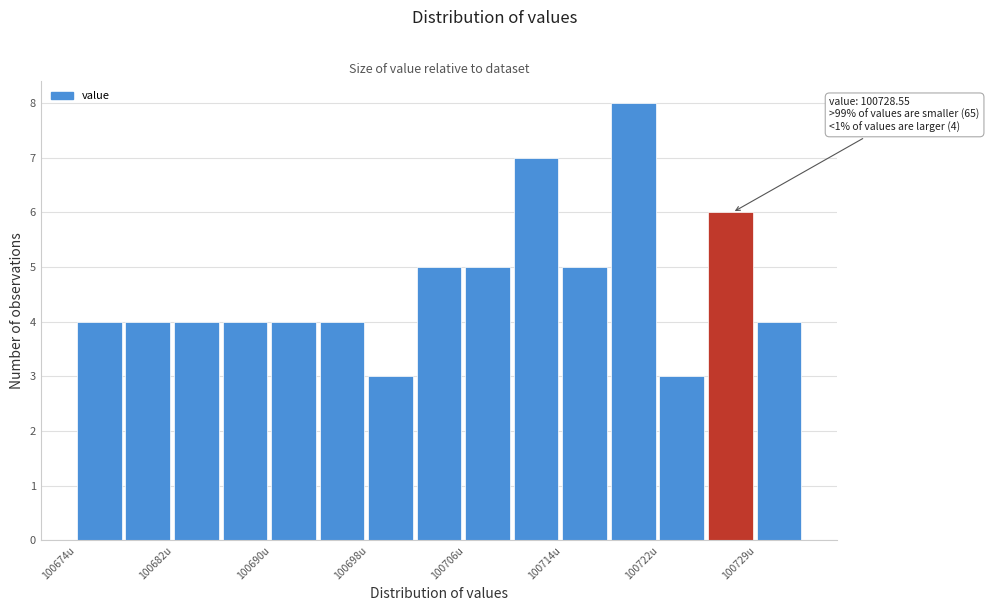

Around what value on the x-axis is the tallest bar? Give the approximate position of its centre, as read against the axis.

100719